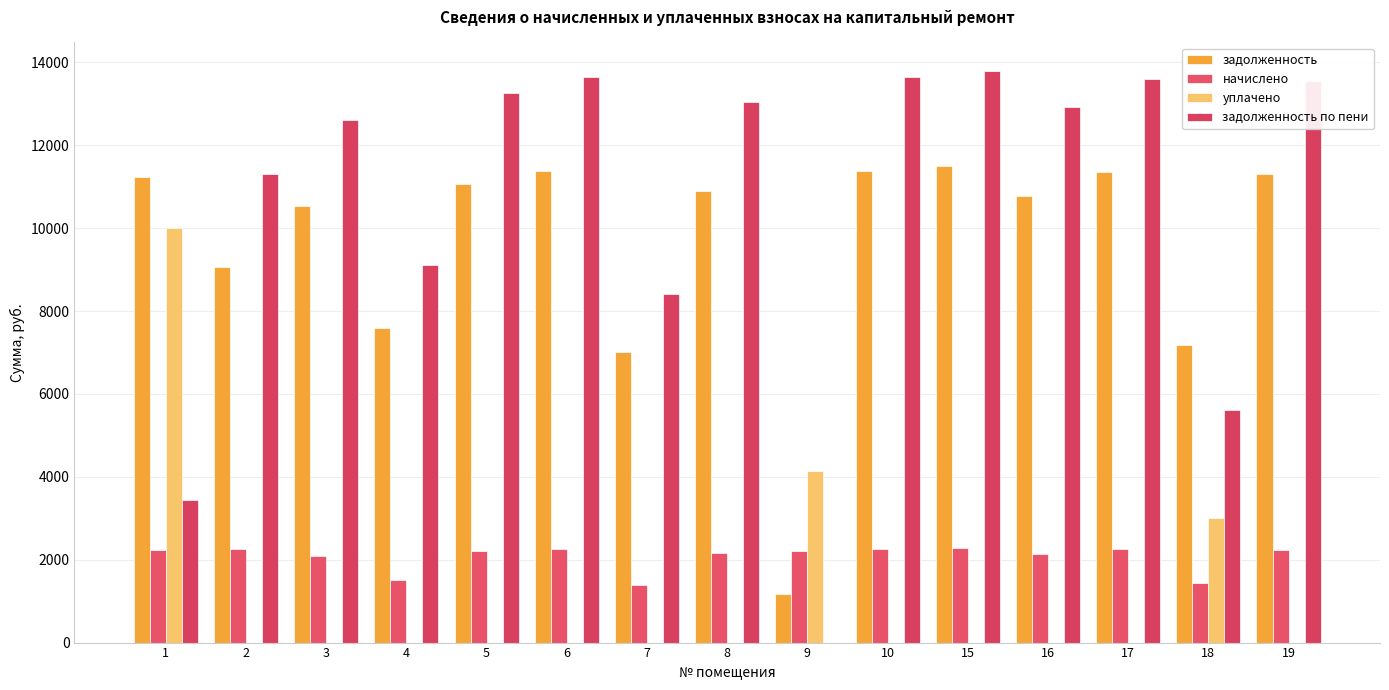

What is the difference between the second highest and minimum values in the уплачено series?

4146.3